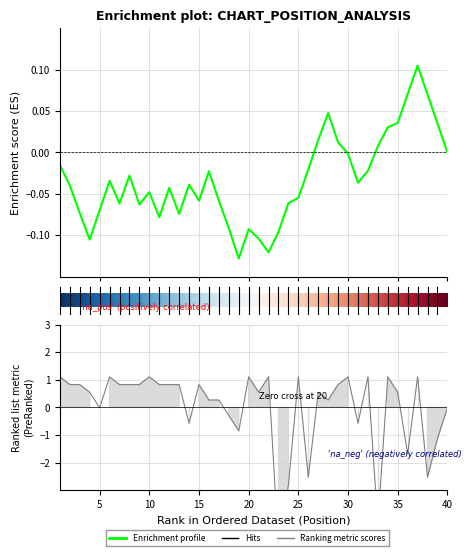

True or false: the data shows 1.5 at 5.

False